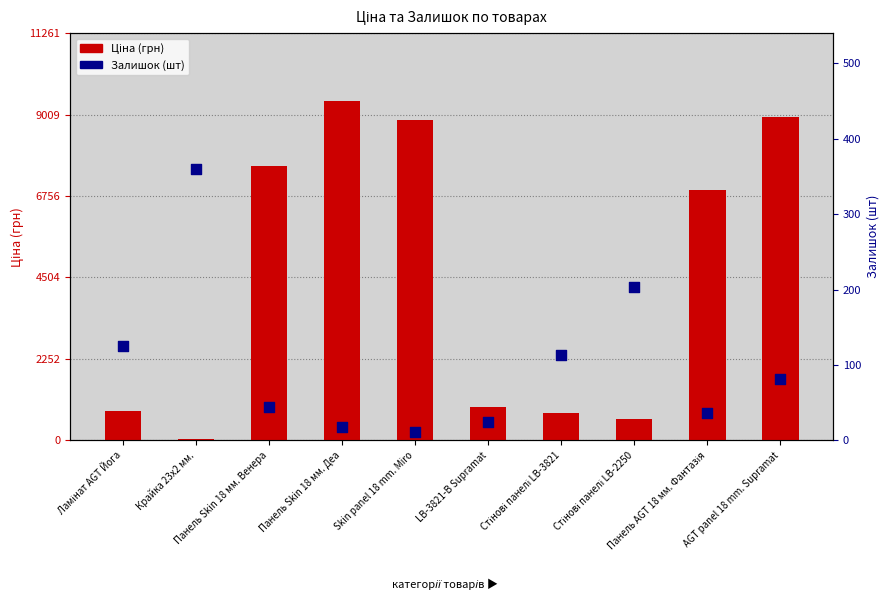

At which category is the sum across all series the highest?

Панель Skin 18 мм. Деа